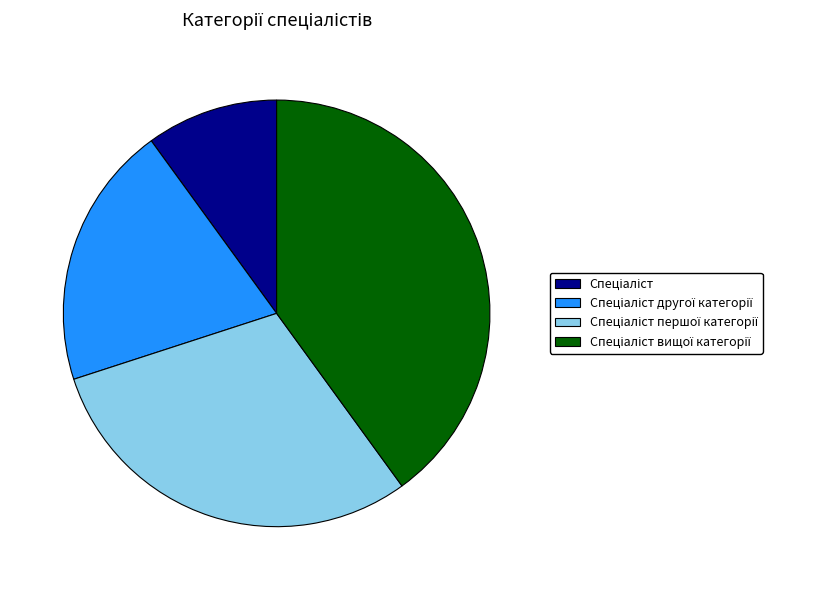

Is there any slice that represents more than half of the pie?

No